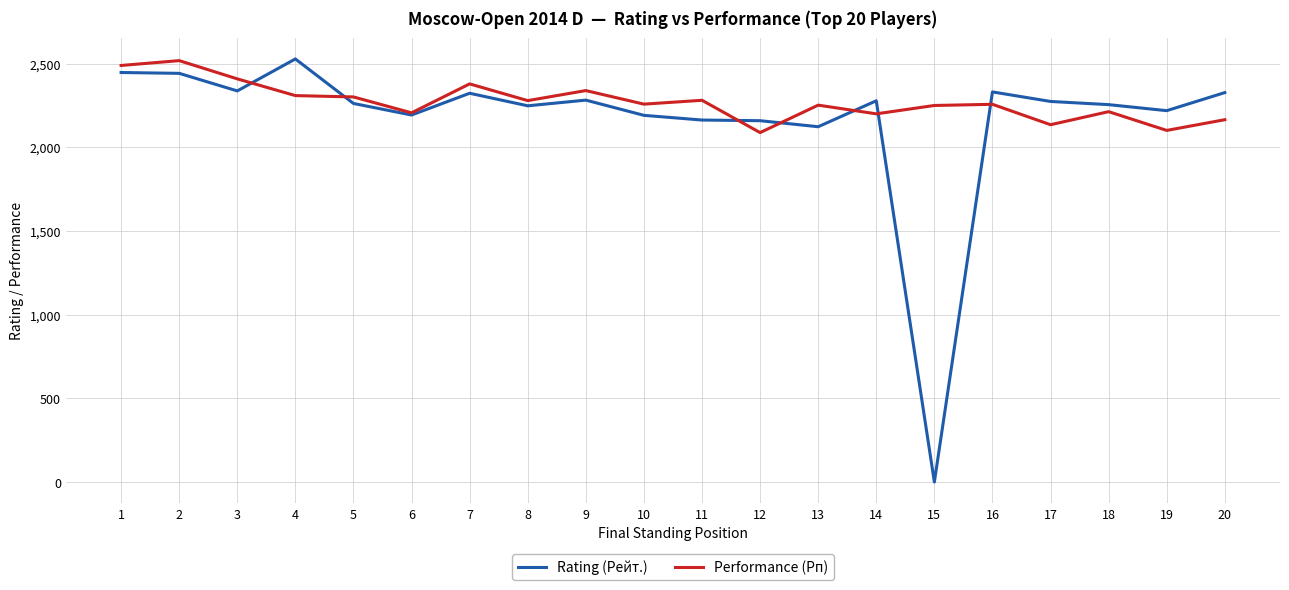

Where is the first local maximum for Performance (Рп)?

2